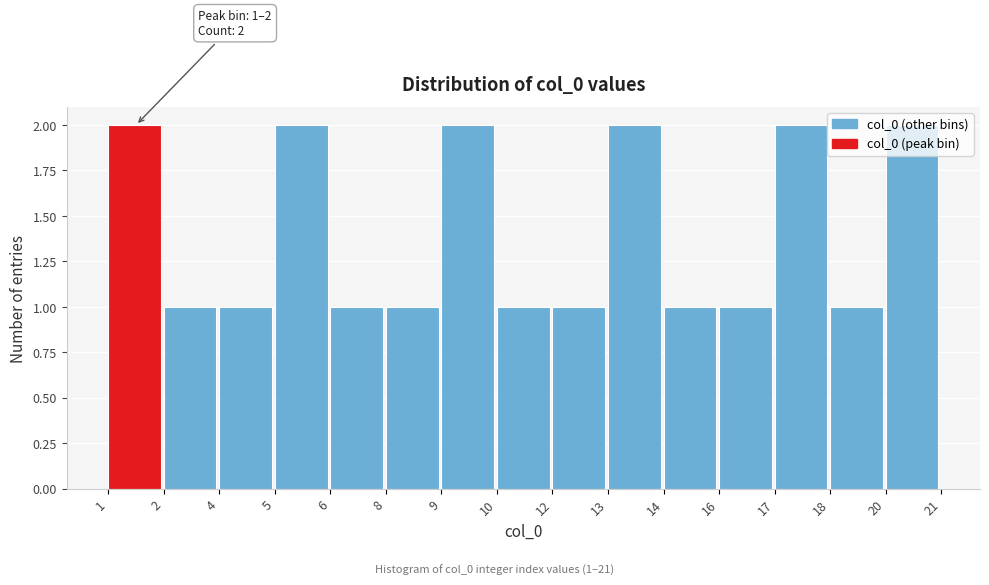

What is the sum of all values?

21